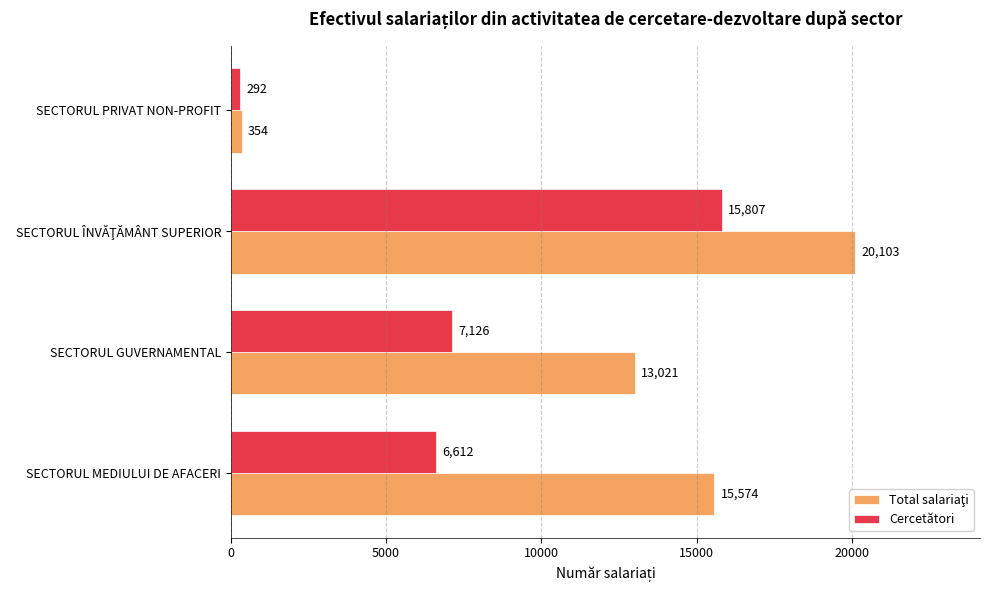

What is the difference between the maximum and second lowest values in the Cercetători series?

9195